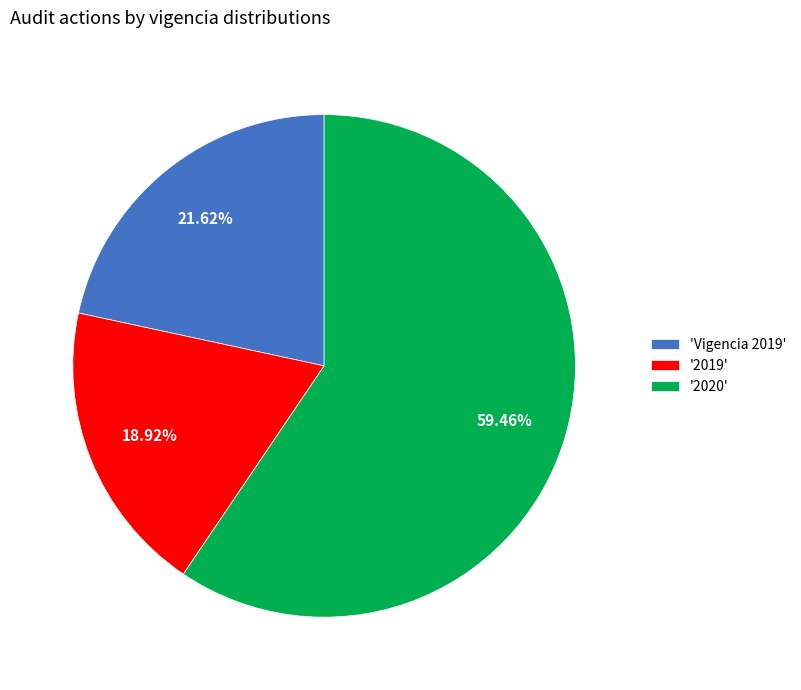

Which category has the smallest portion of the pie?

'2019'